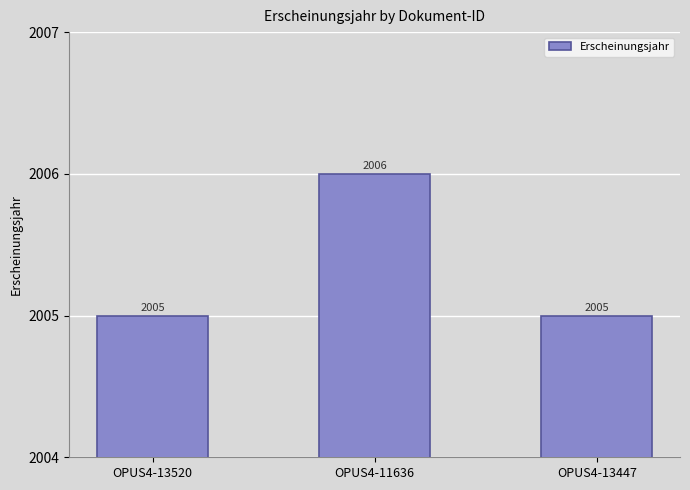

At which category does the chart reach its peak across all series?

OPUS4-11636